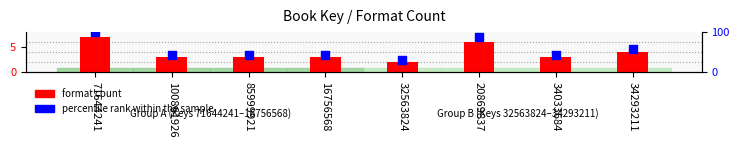

What are all the series names shown in the legend?

format count, percentile rank within the sample